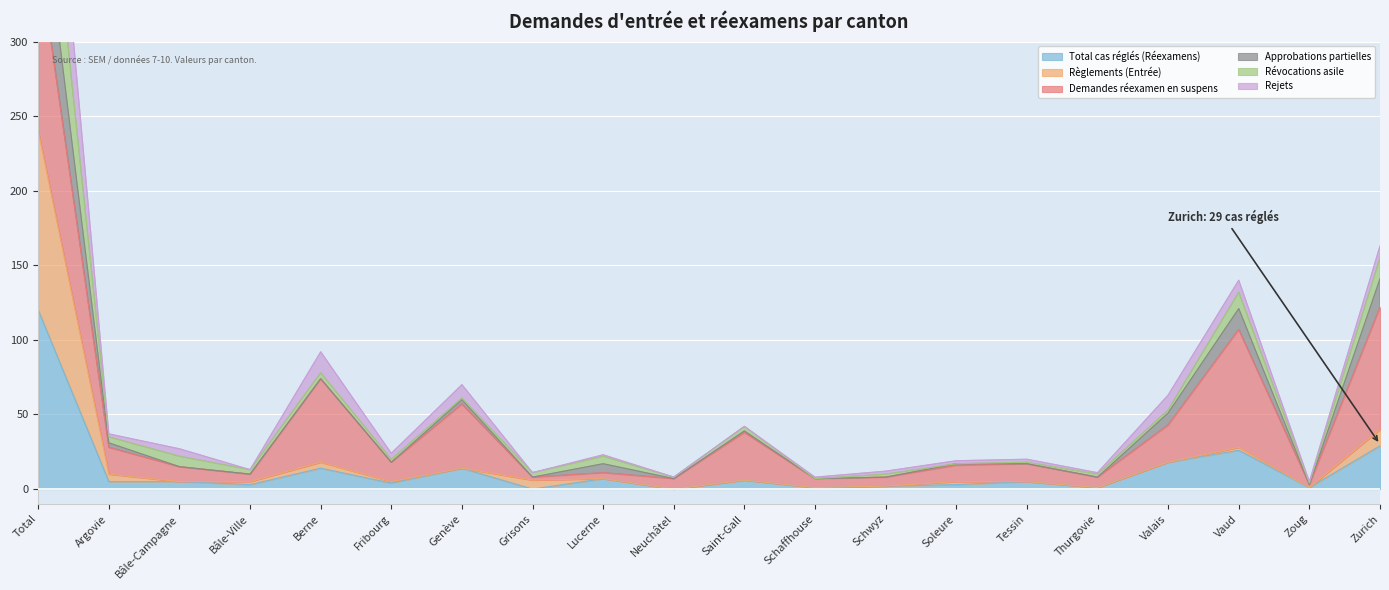

Where is Demandes réexamen en suspens nearest to the value 284?

Zurich